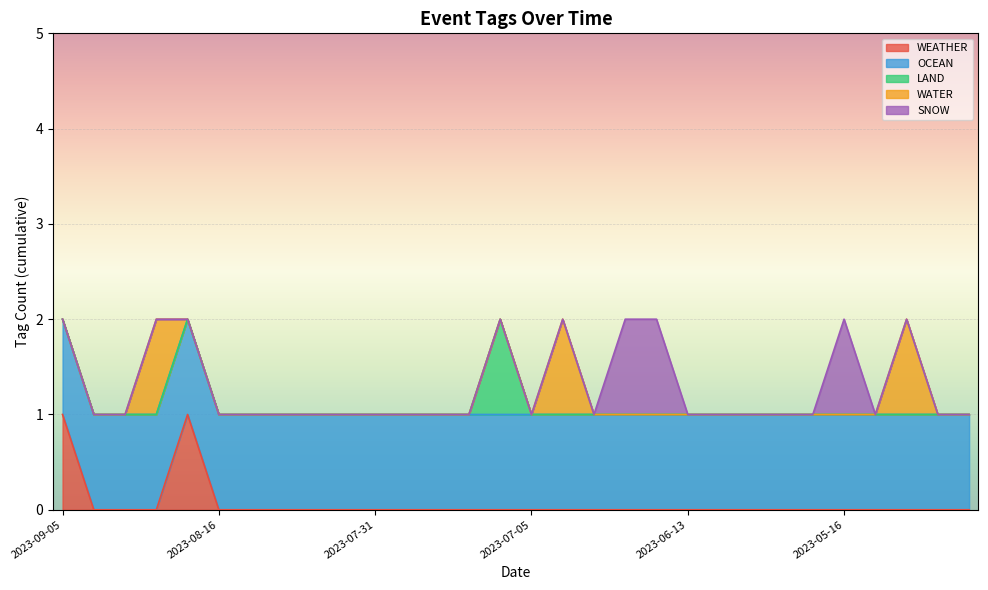

What are all the series names shown in the legend?

WEATHER, OCEAN, LAND, WATER, SNOW